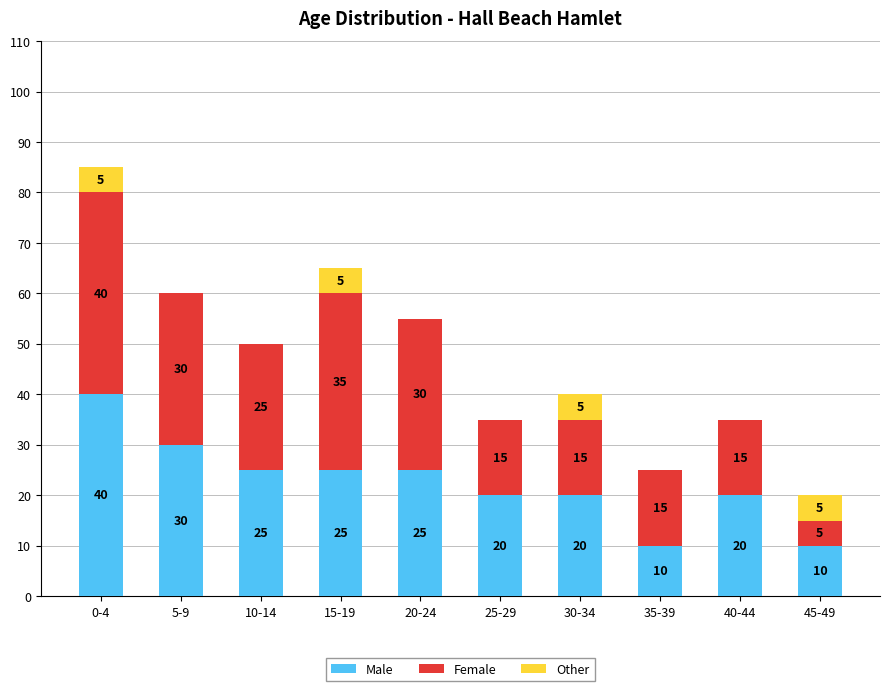

The Male series shows 40 at 0-4. True or false?

True